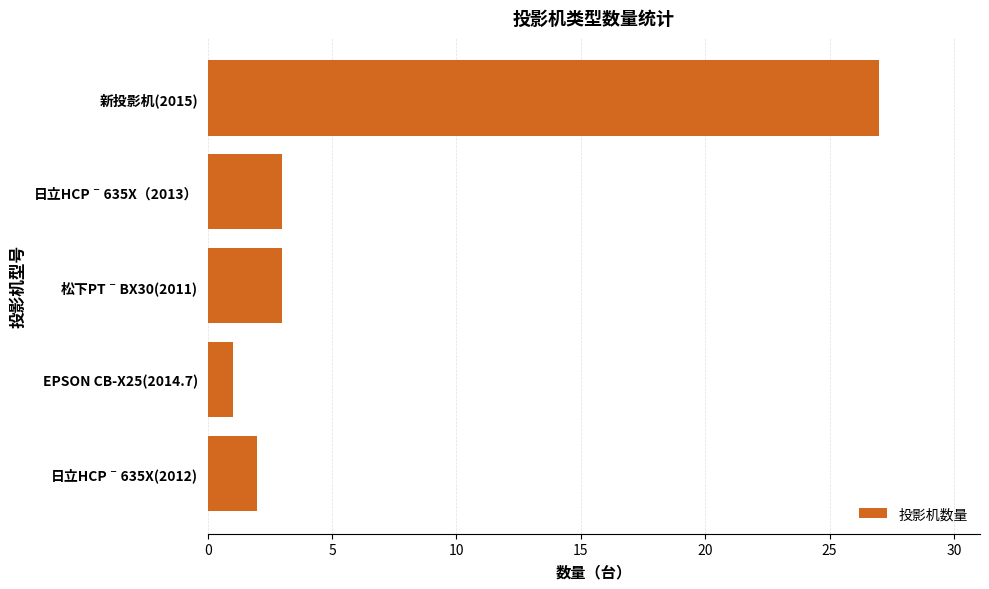

Are the bars horizontal?

Yes